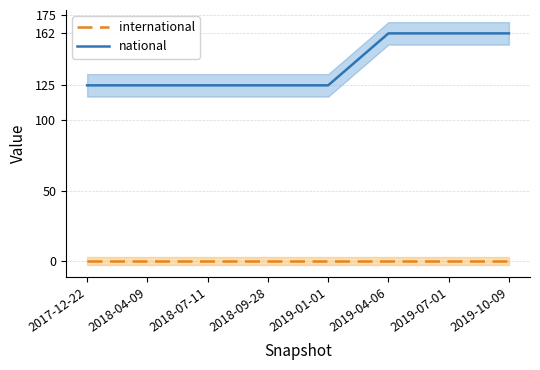

What is the label of the 7th point from the right?

2018-04-09